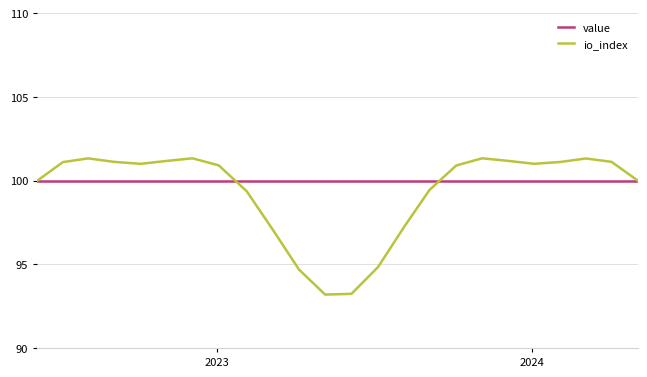

What is the minimum value shown in the chart?

93.2